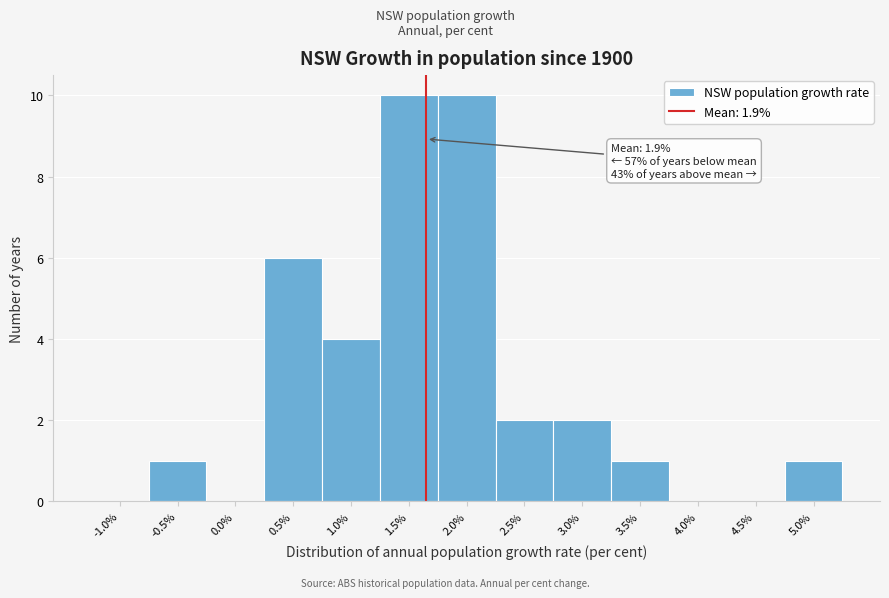

Reading left to right, transcribe all the data shown in this chart.

-1.0%=0	-0.5%=1	0.0%=0	0.5%=6	1.0%=4	1.5%=10	2.0%=10	2.5%=2	3.0%=2	3.5%=1	4.0%=0	4.5%=0	5.0%=1